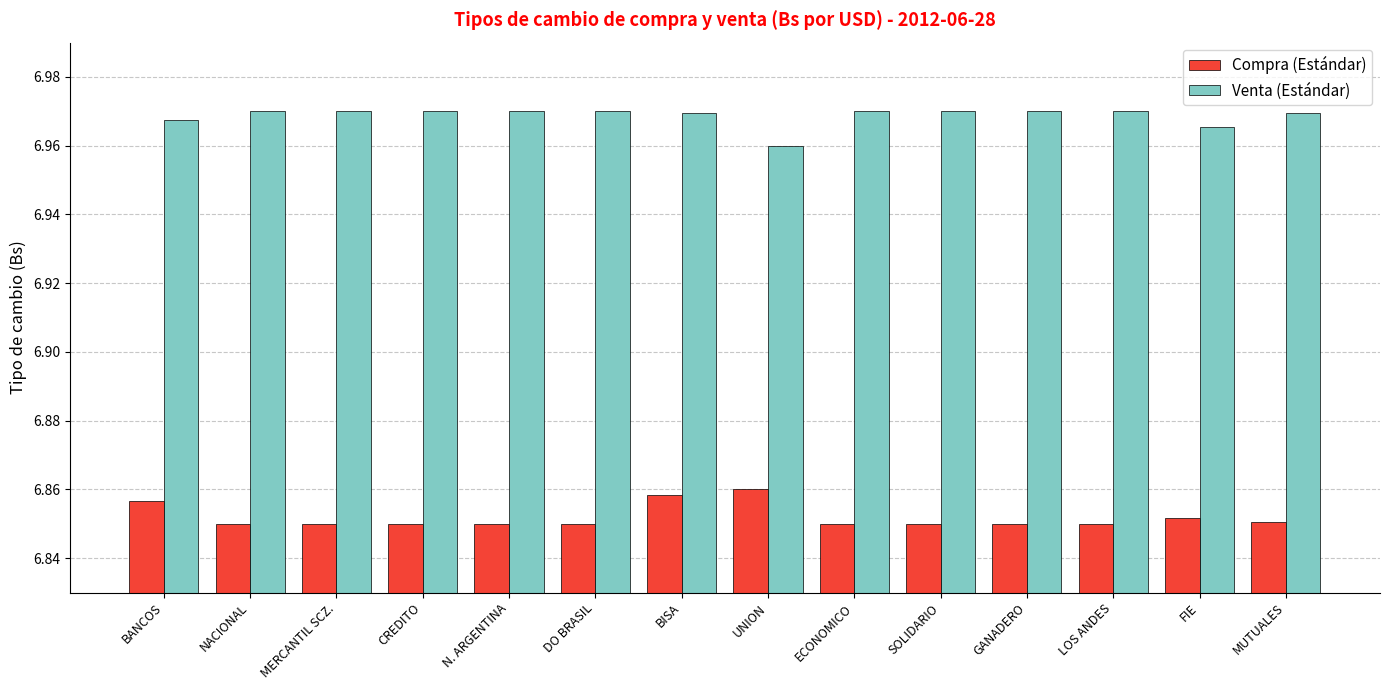

At how many categories does at least one series exceed 6?

14